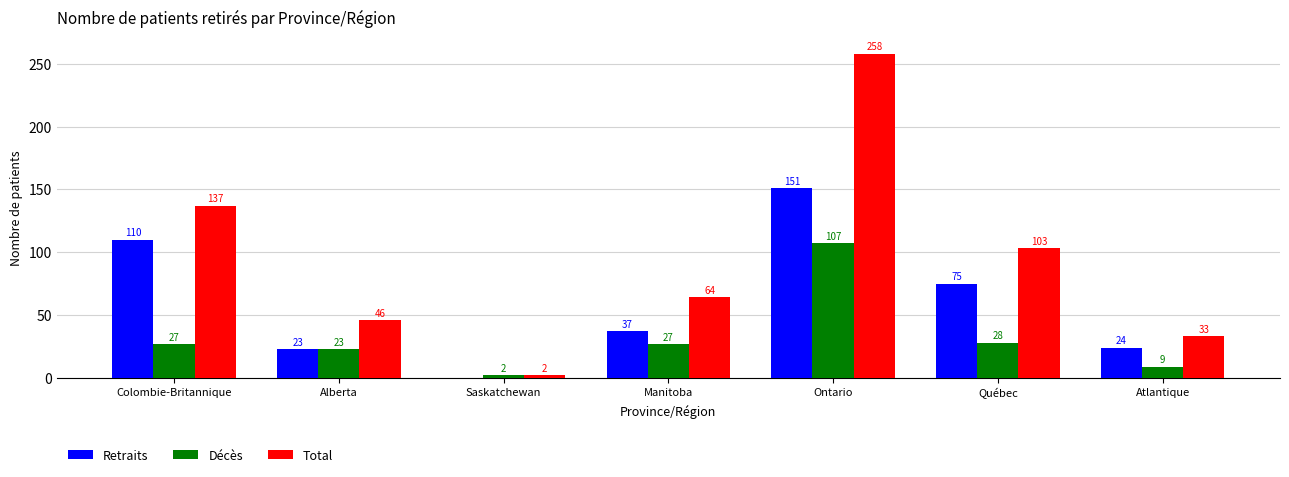

What are all the series names shown in the legend?

Retraits, Décès, Total